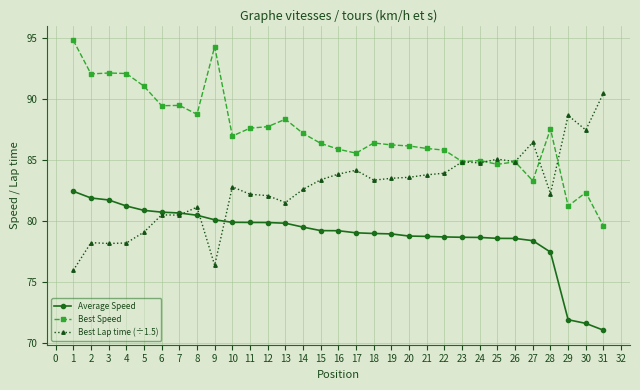

How many data points in Best Lap time (÷1.5) are less than 83?

15